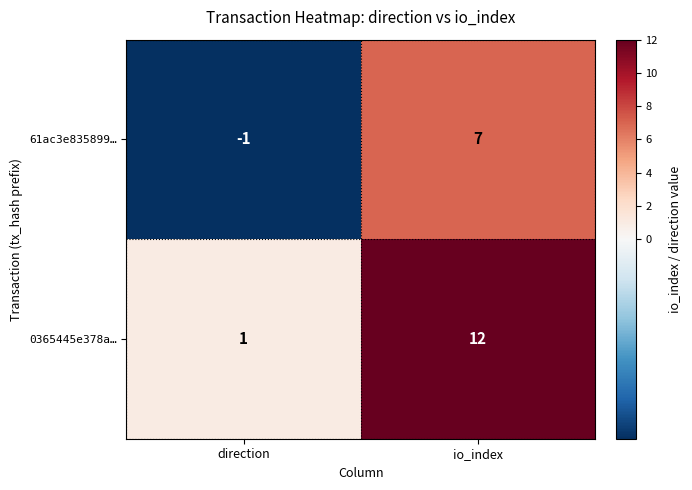

What is the minimum value shown in the chart?

-1